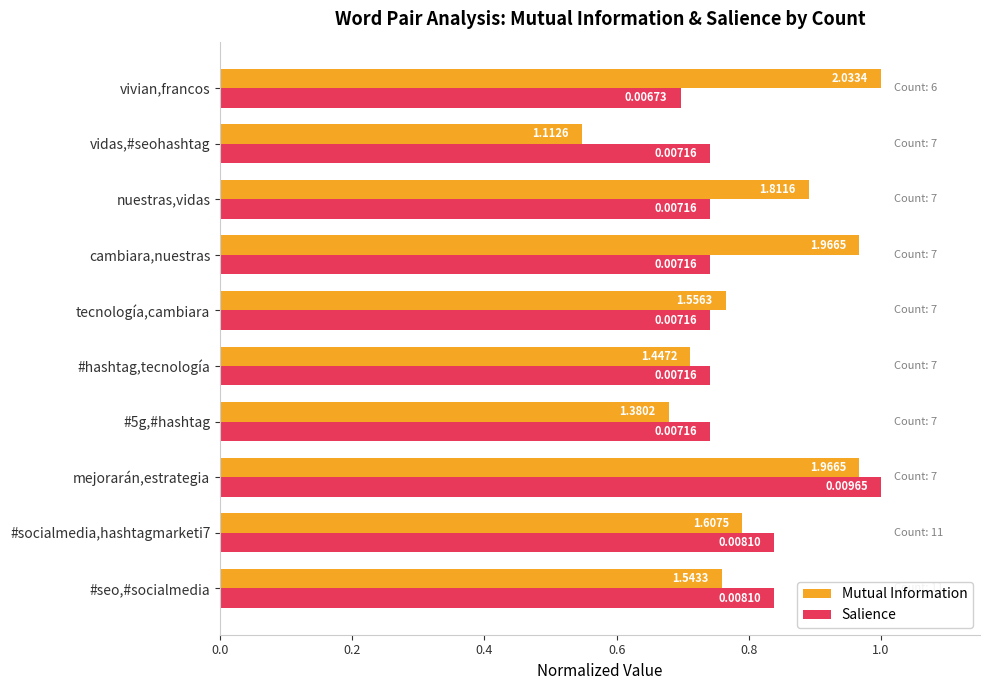

What are all the series names shown in the legend?

Mutual Information, Salience